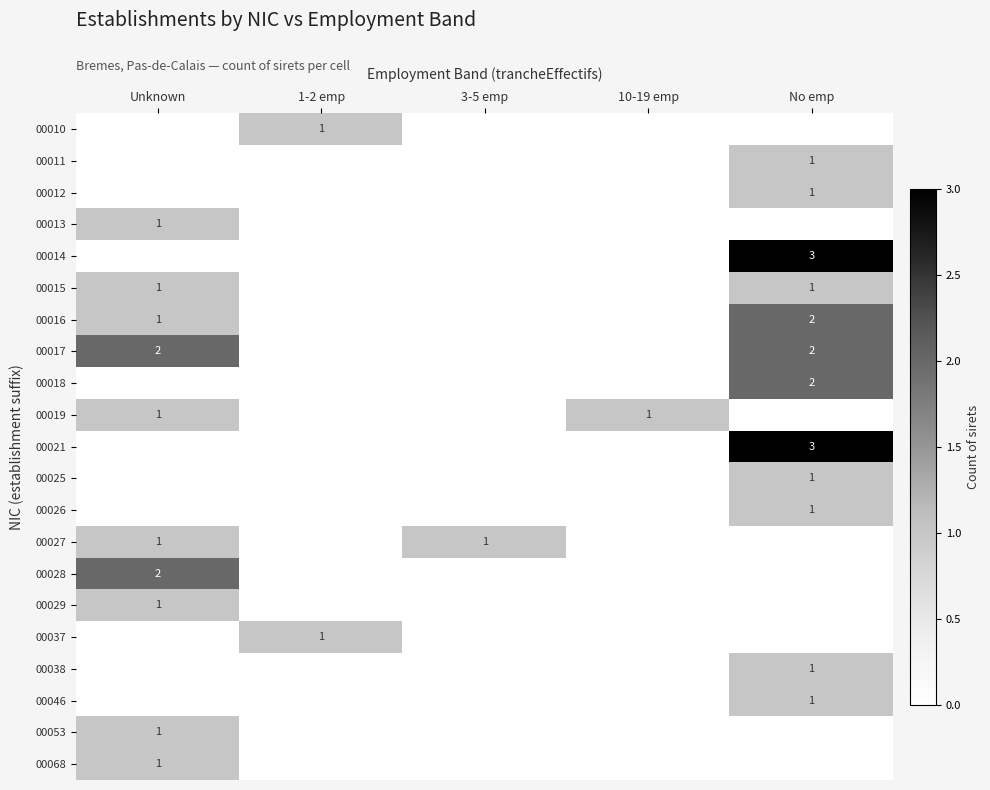

Is it true that 00017 equals 3 at Unknown?

False